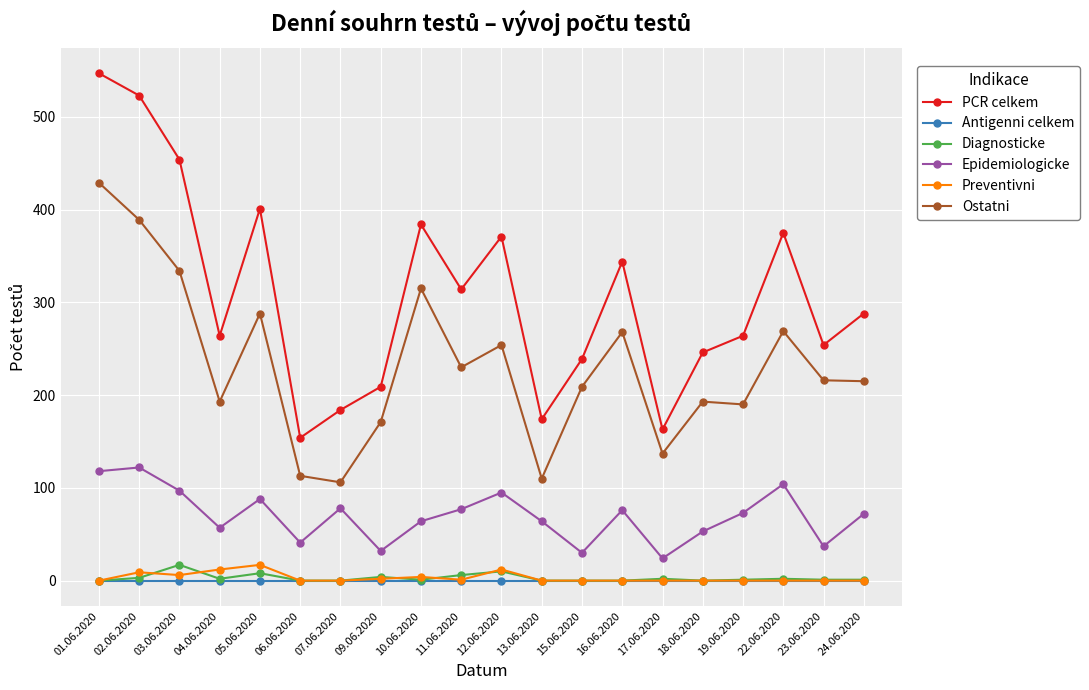

What is the maximum value for Diagnosticke?

17